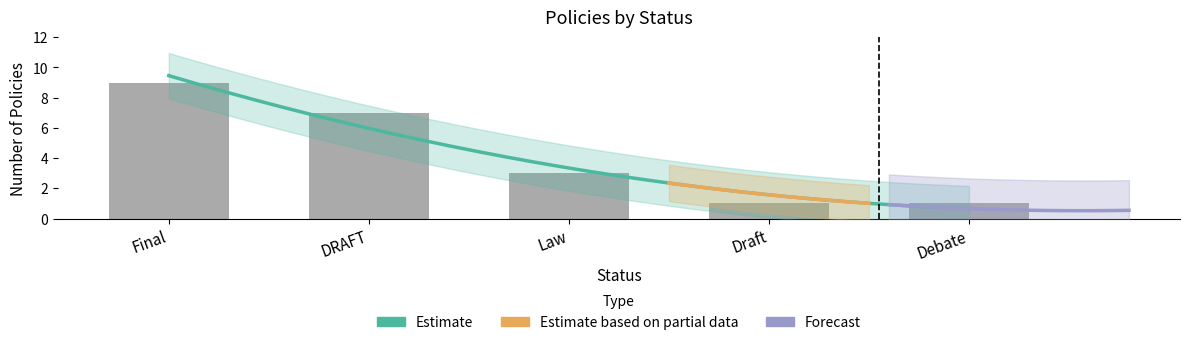

What is the value of the 4th bar from the left?

1